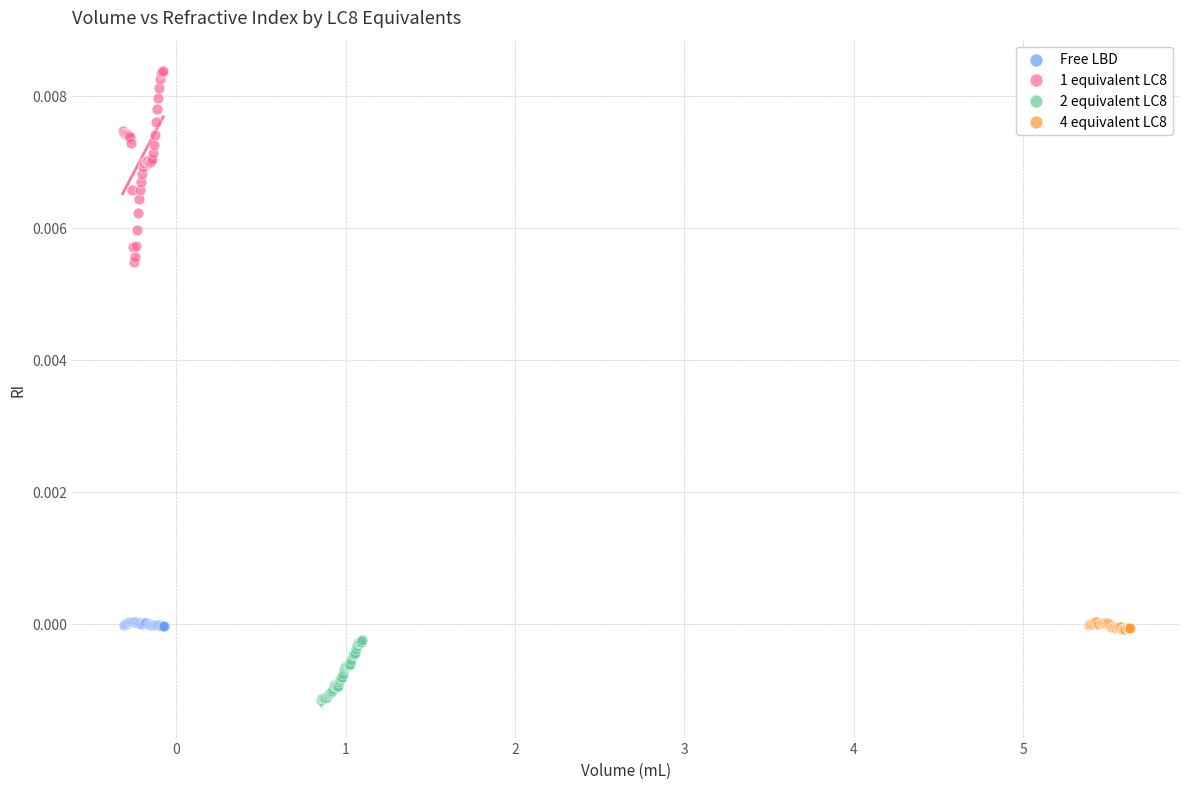

Which series contains the lowest Y value?

2 equivalent LC8